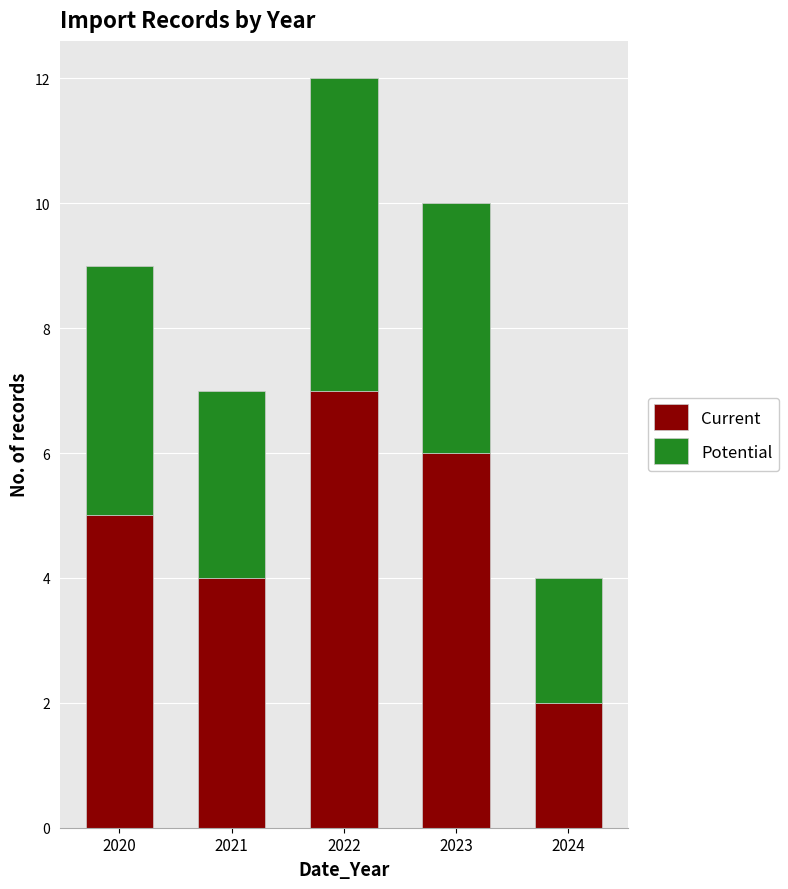

Reading left to right, list the values for the Current series.

2020=5	2021=4	2022=7	2023=6	2024=2